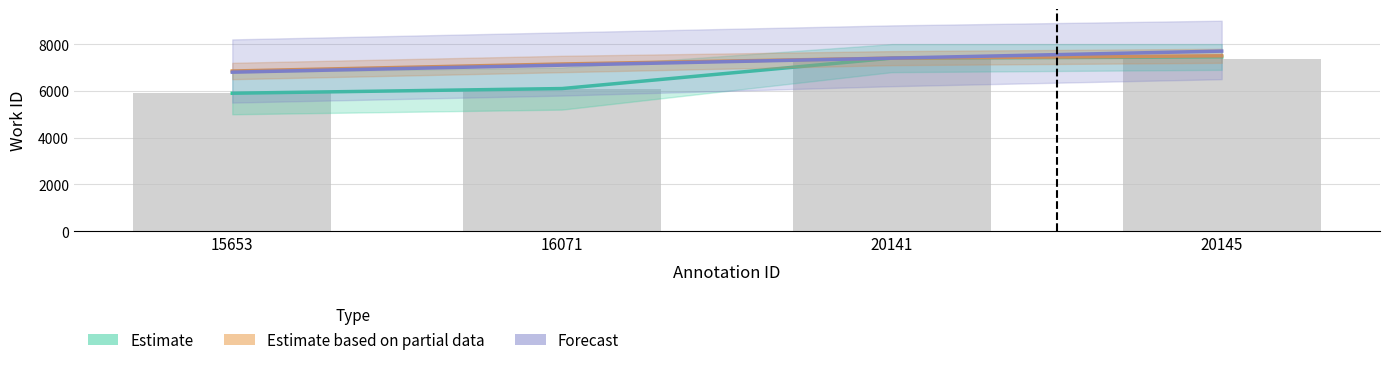

What are all the series names shown in the legend?

Estimate, Estimate based on partial data, Forecast